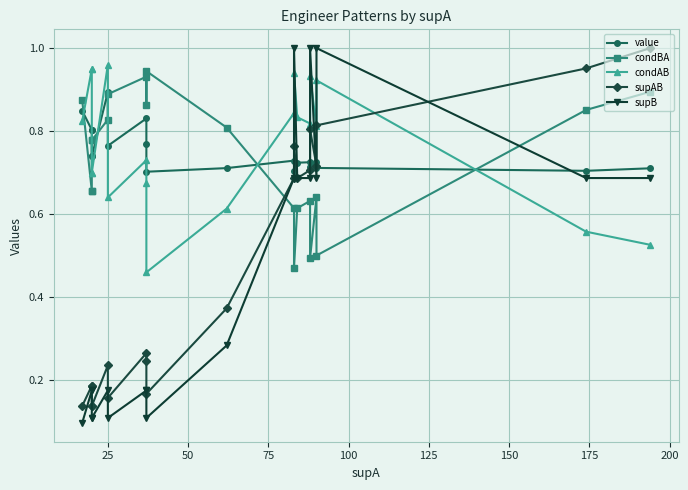

How many intersections are there between supB and supAB?

6